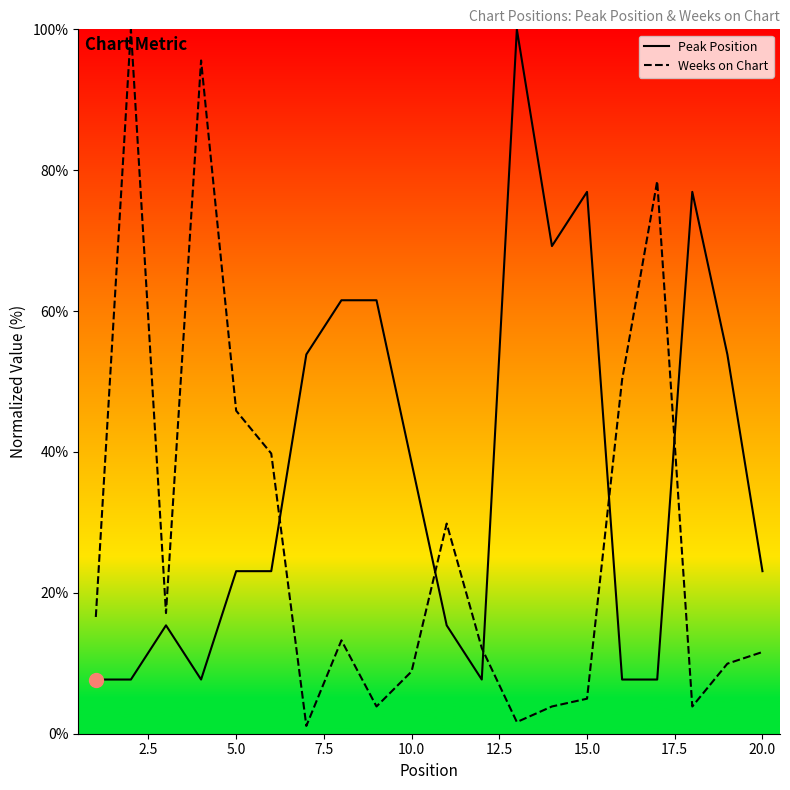

What are all the series names shown in the legend?

Peak Position, Weeks on Chart